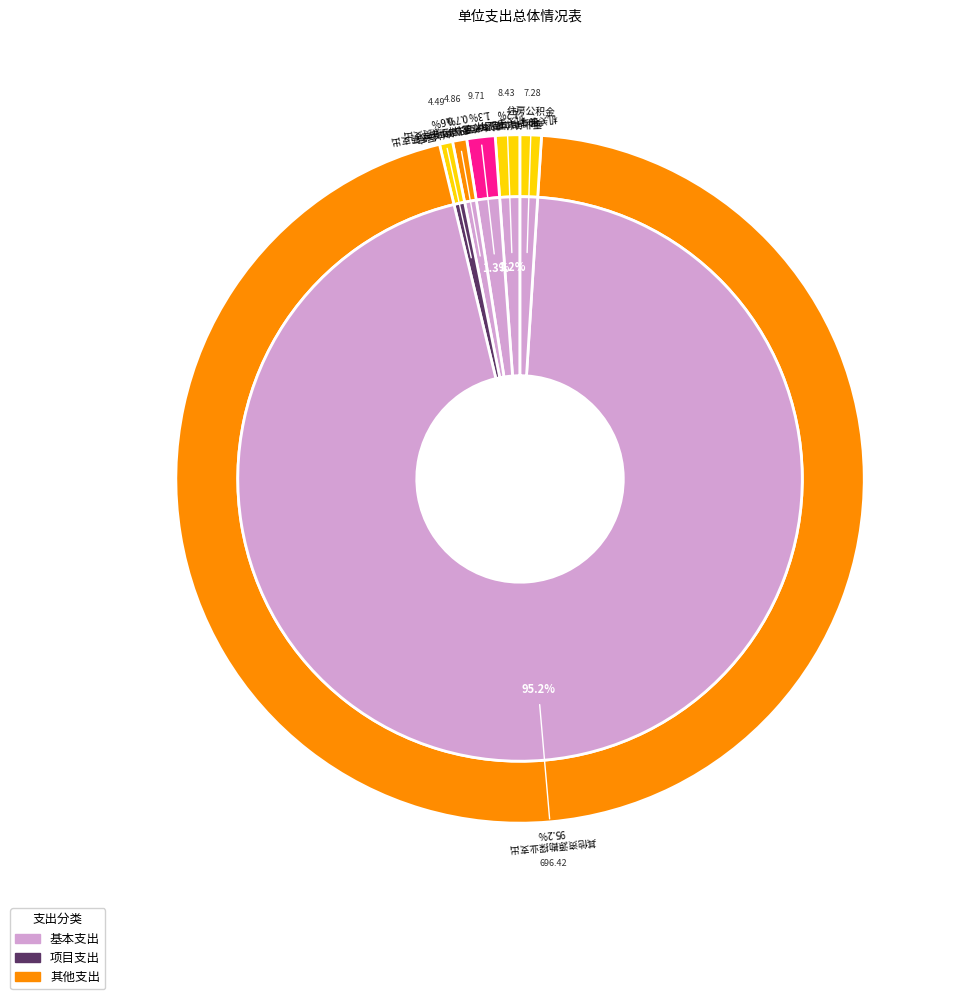

Do 事业单位医疗 and 事业单位离退休 together represent more than half of the pie?

No